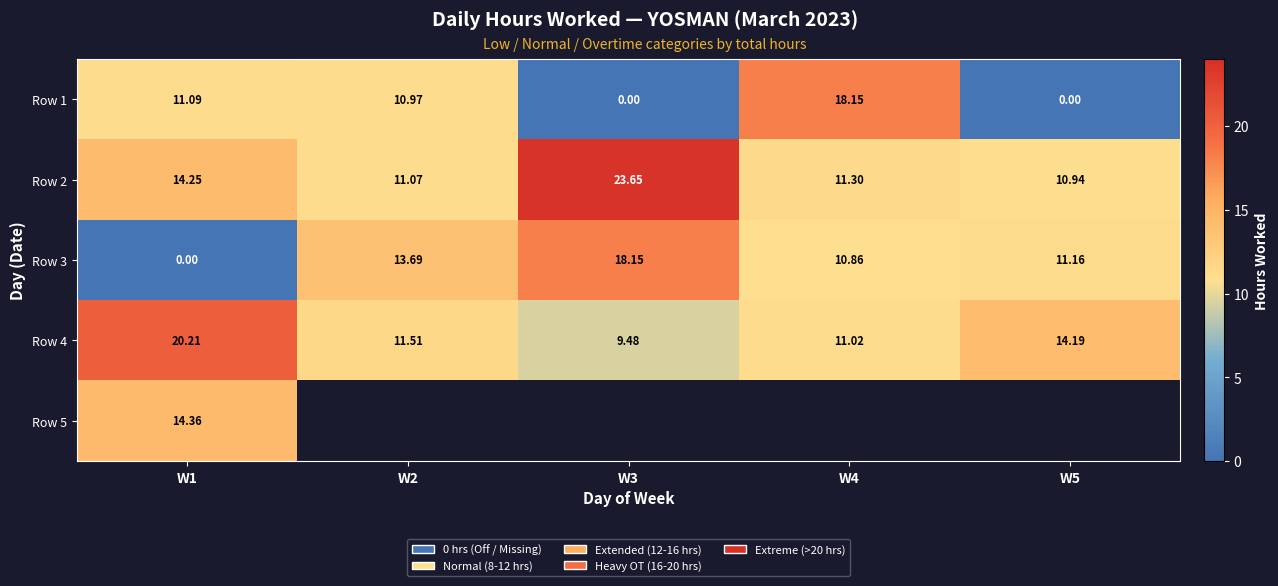

Which category has the highest value across all series?

W3